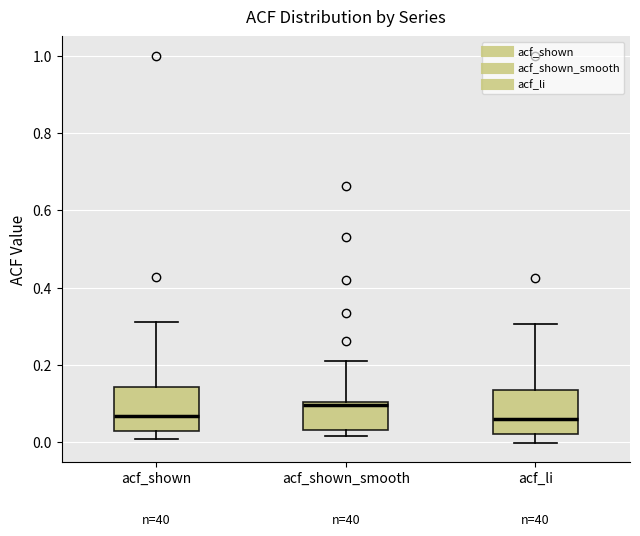

Where does the upper whisker of the box for acf_shown_smooth end on the y-axis? The values are not printed on the chart, so give them approximately, as read against the axis.

0.22